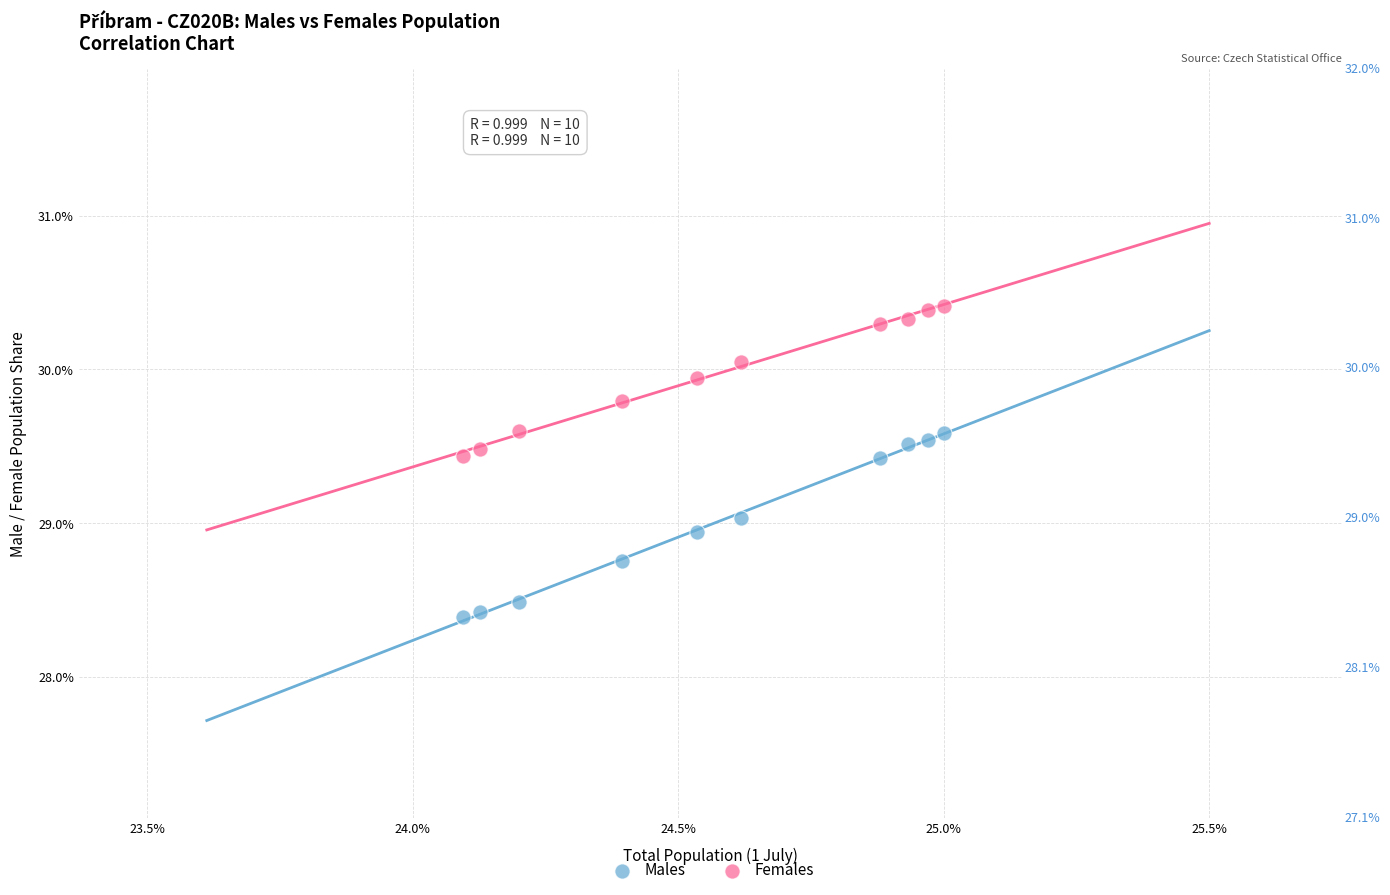

Across all data points, what is the range of X values (max minus min)?

0.9